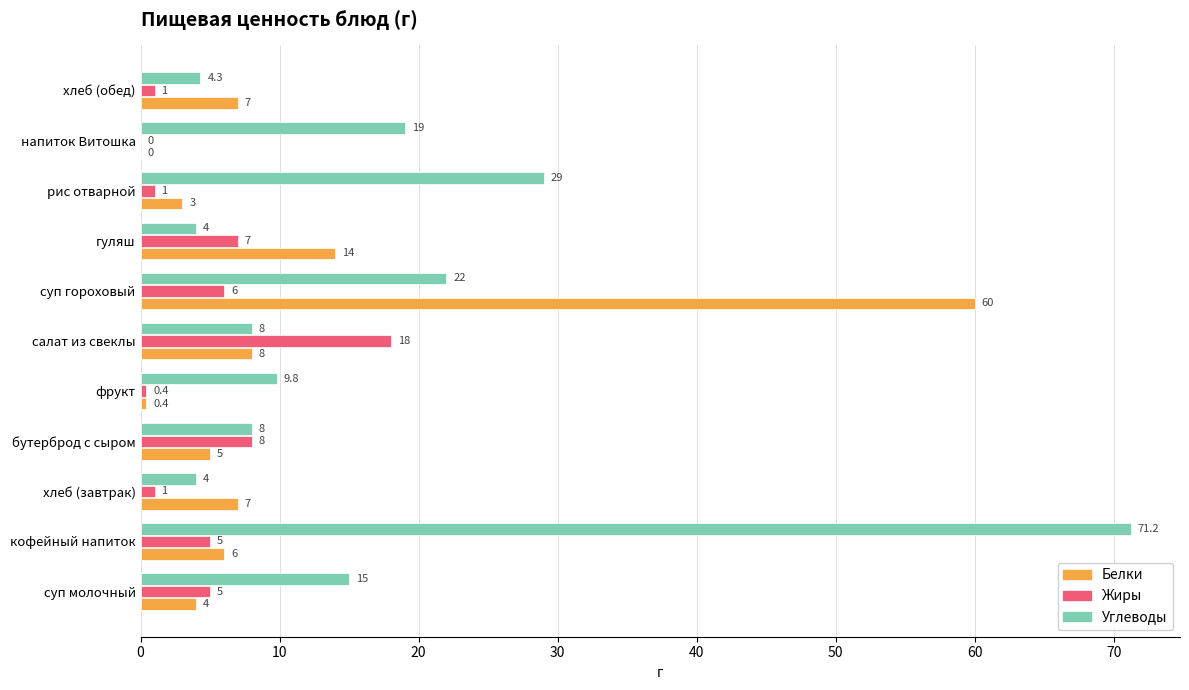

What is the greatest value displayed?

71.2